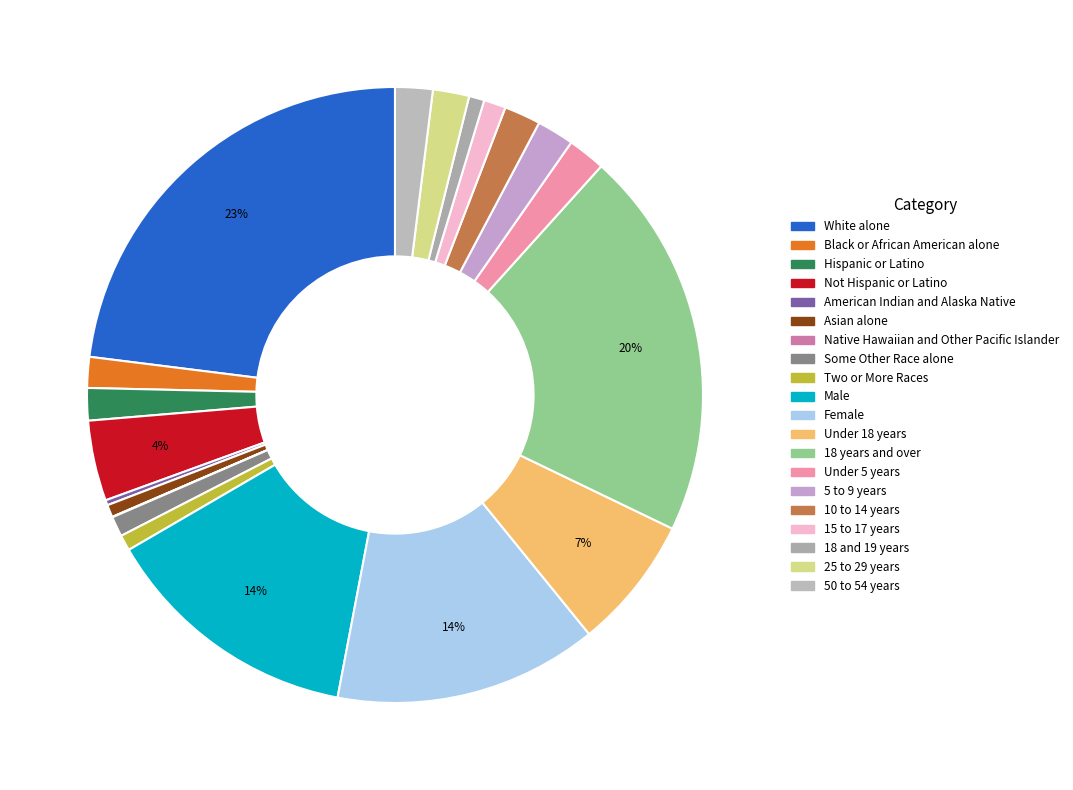

To the nearest percent, what is the difference between the largest and smallest slice percentages?

23%